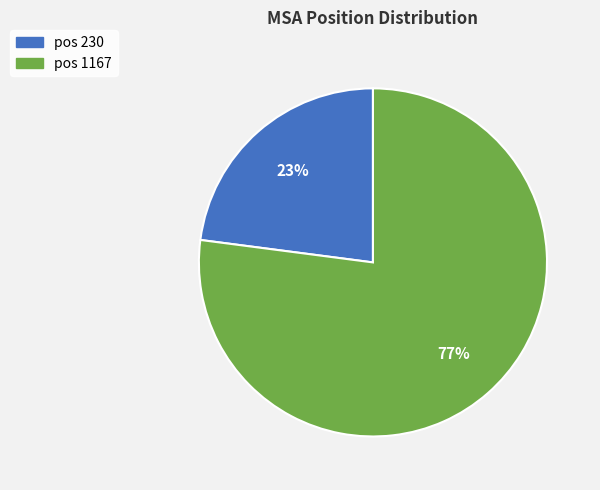

Which category has the biggest portion of the pie?

pos 1167